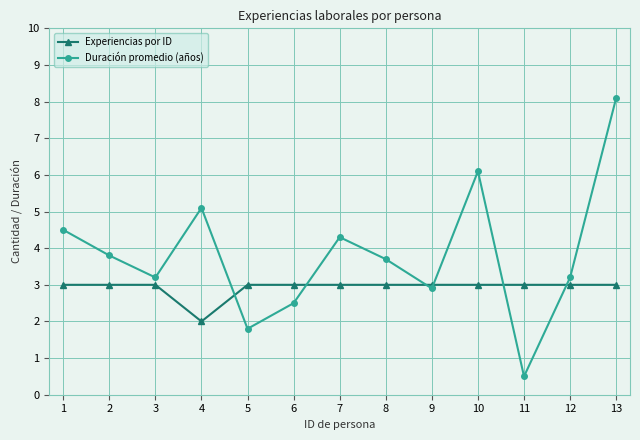

What is the value of the Duración promedio (años) point at the 7th from the left?

4.3